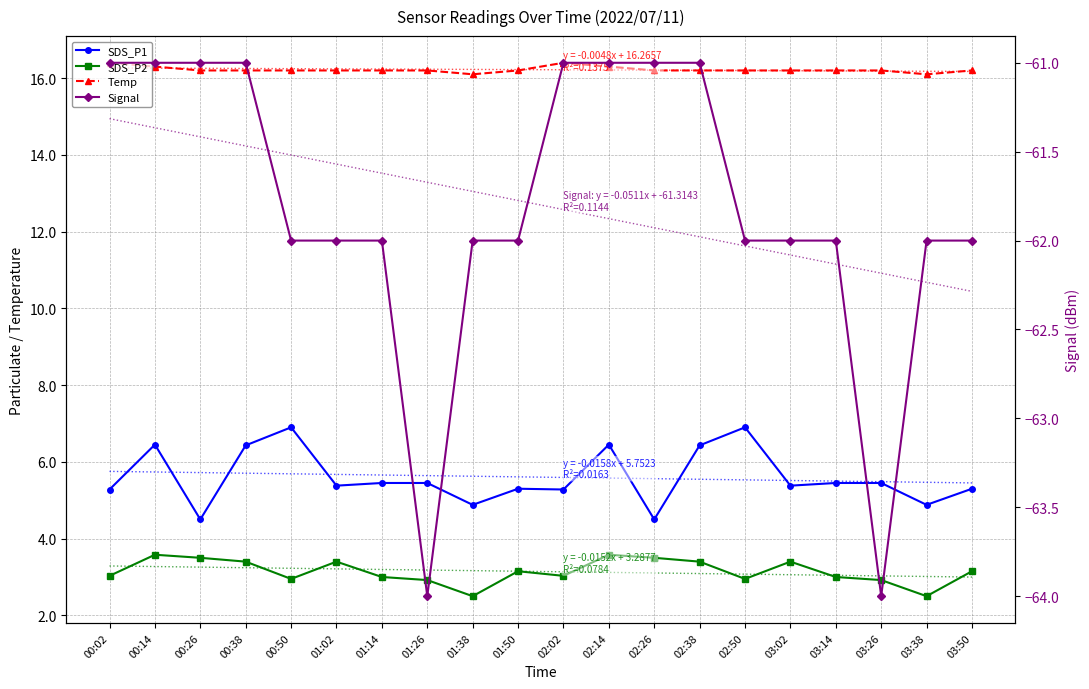

What is the difference between the Temp values at 02:50 and 02:02?

0.2